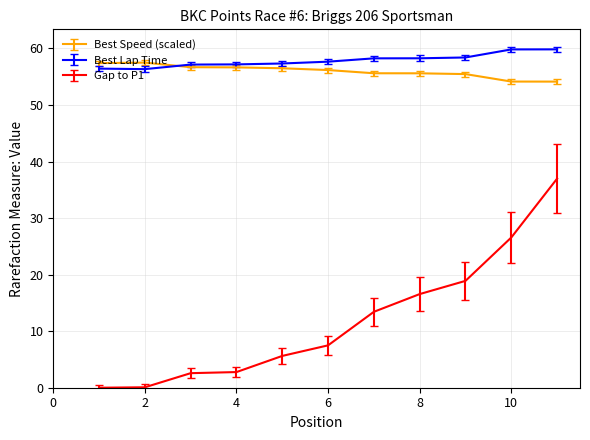

True or false: Best Speed (scaled) and Gap to P1 cross at least once.

False